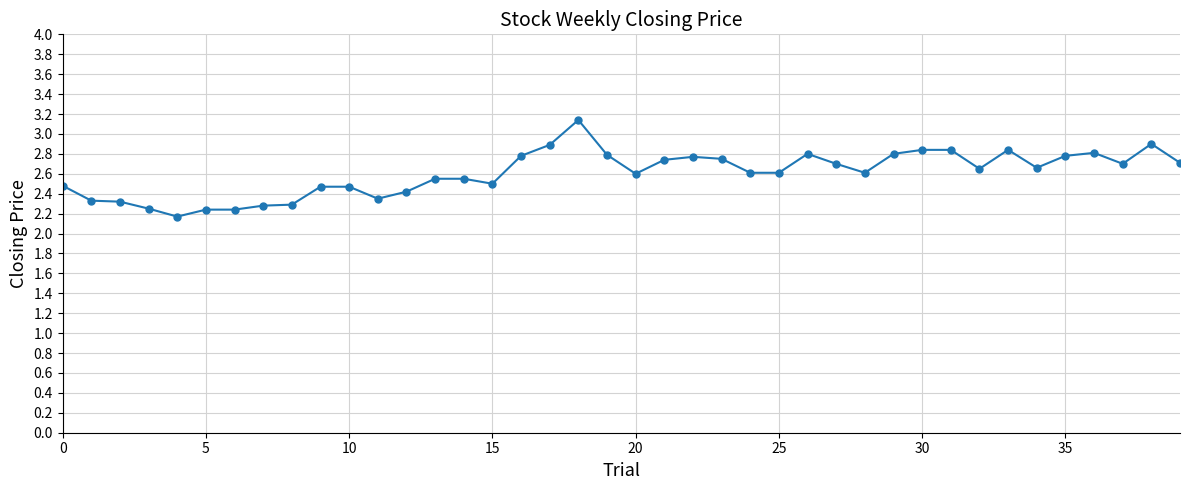

True or false: there are more than 0 points higher than both neighbors.

True